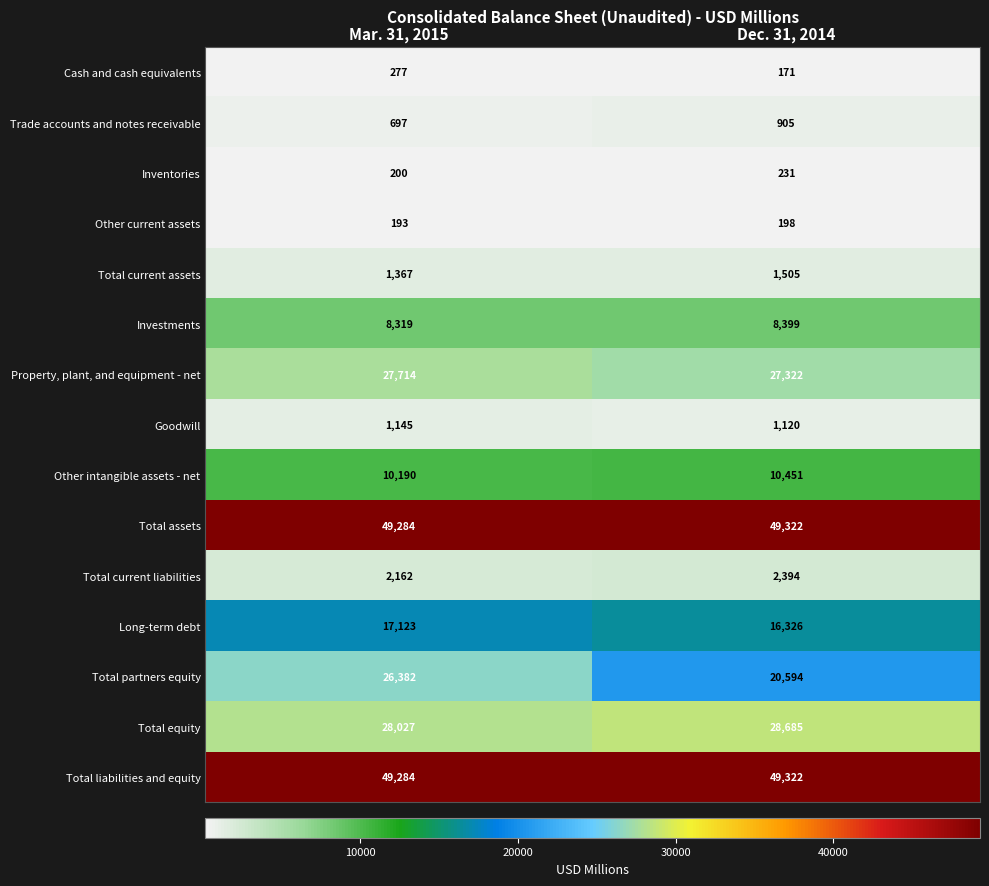

Which category has the lowest value across all series?

Dec. 31, 2014